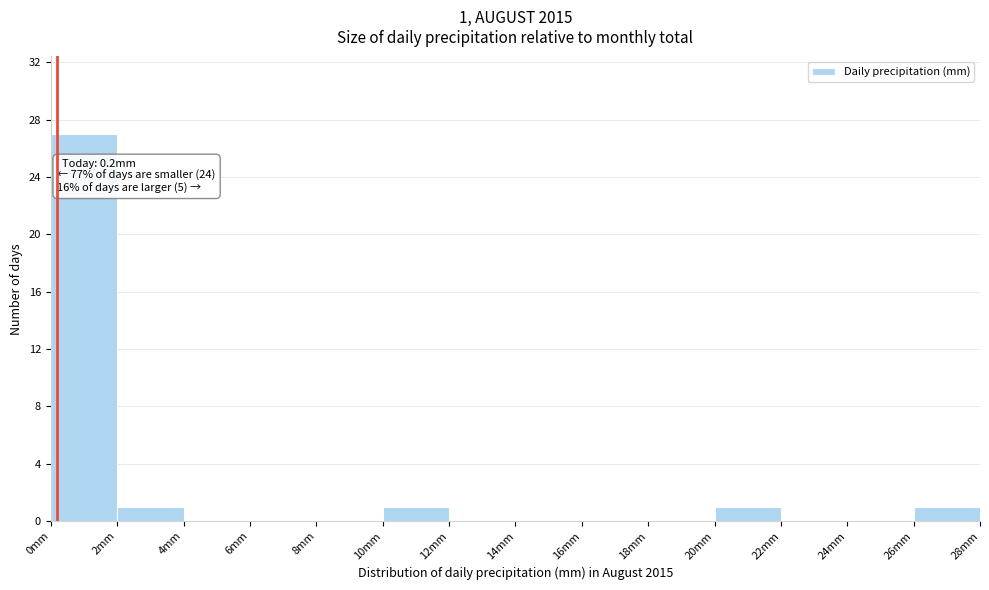

Over which range of the x-axis is the bar tallest?

0 to 2